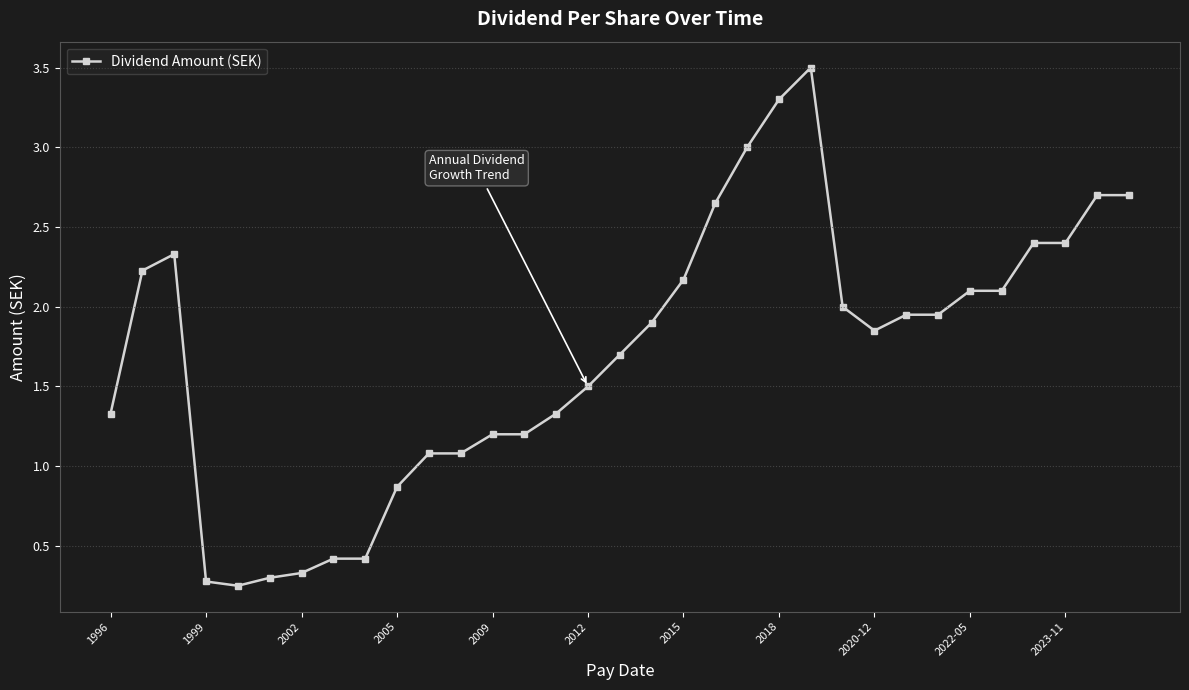

How many values are below 1?

7